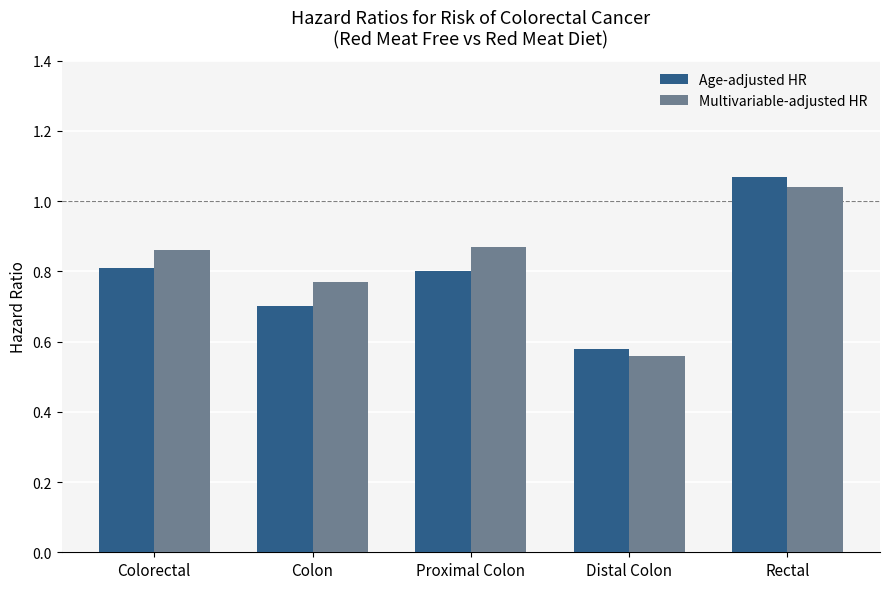

List the series in order of their peak value, lowest first.

Multivariable-adjusted HR, Age-adjusted HR